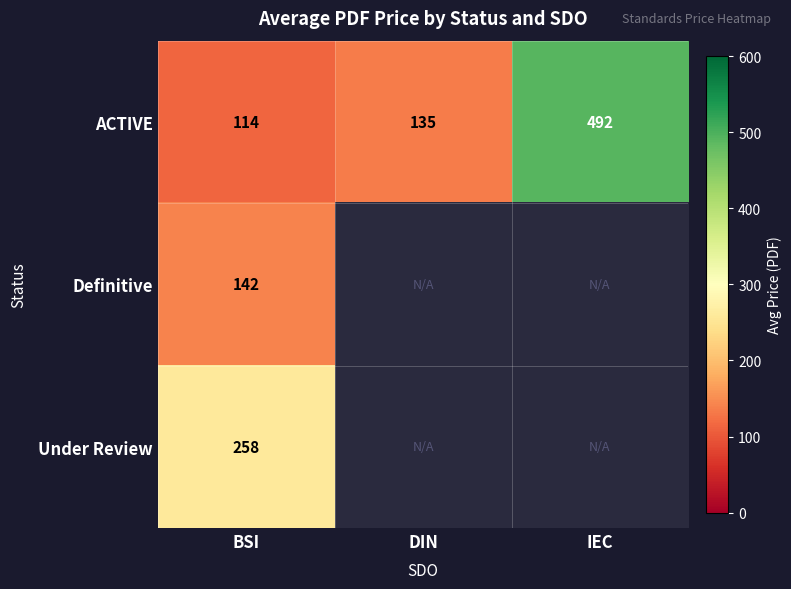

True or false: Definitive has a value of 230 at BSI.

False